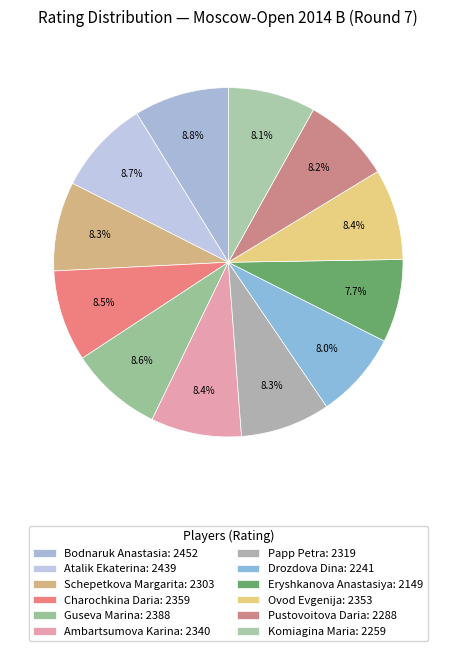

Count the number of slices in the pie.

12